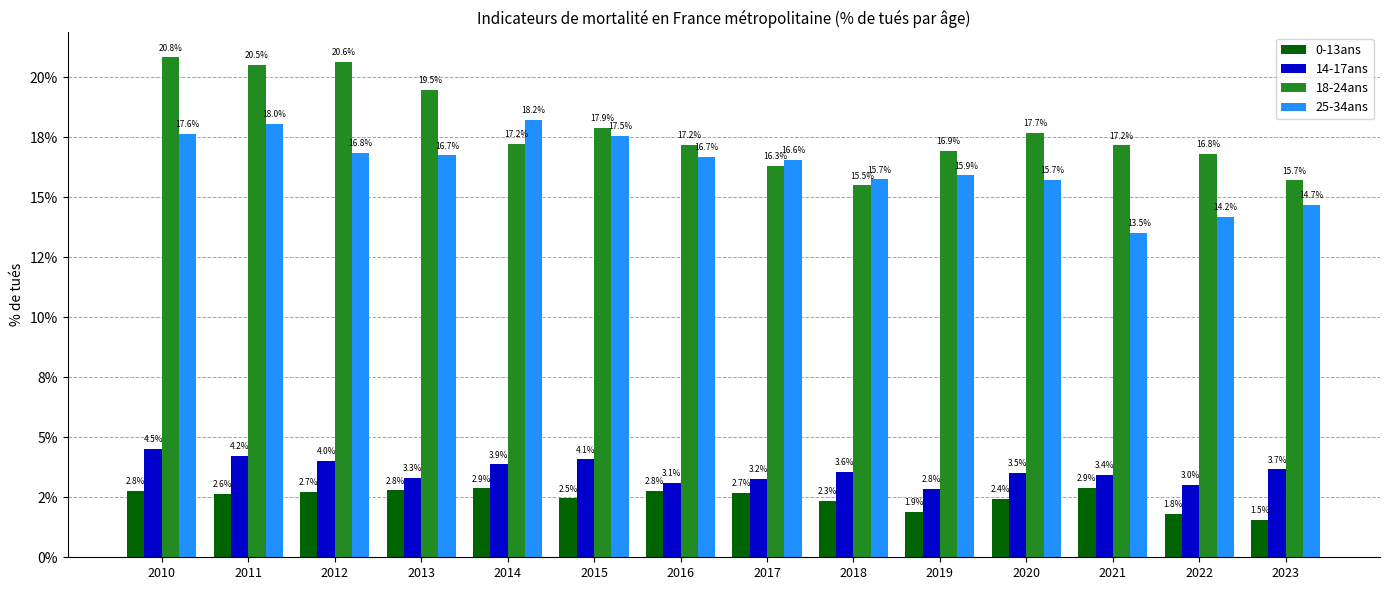

Are the bars grouped side by side (vs. stacked)?

Yes